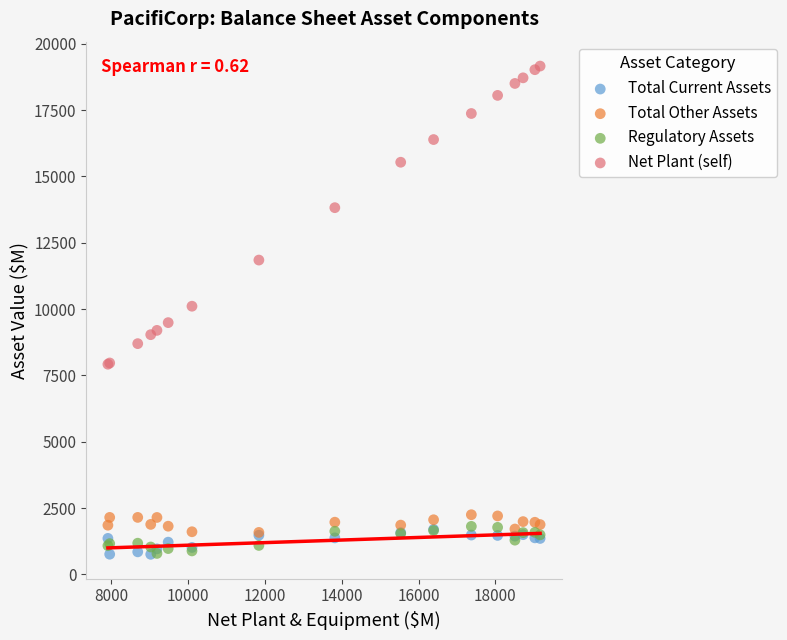

In the Net Plant (self) series, what Y value is closest to 13542?

13824.0